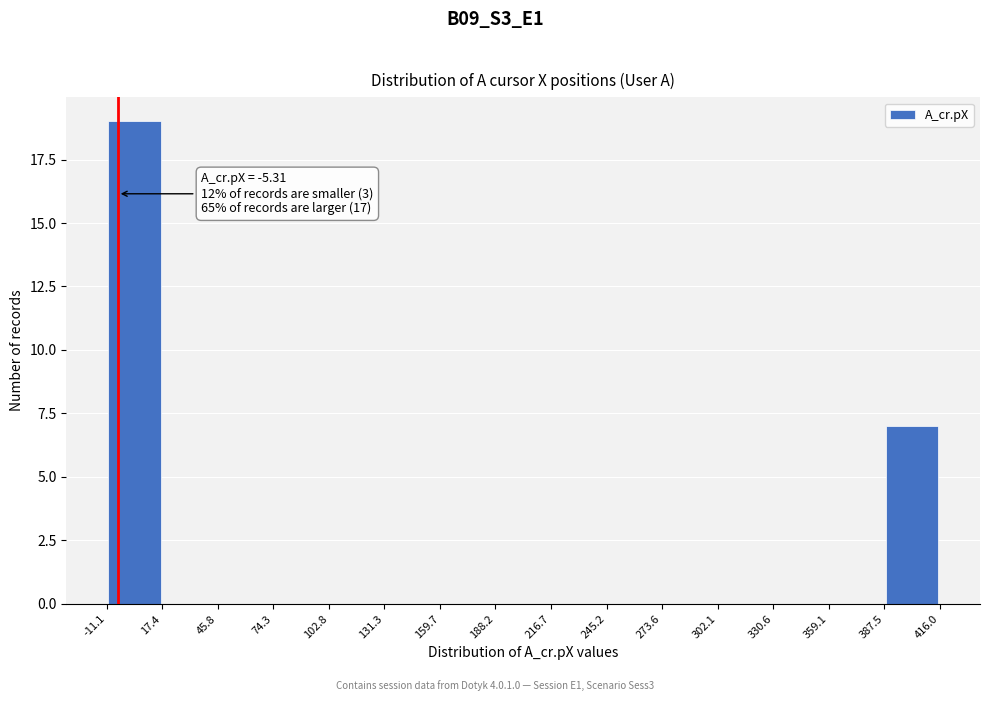

Over which range of the x-axis is the bar tallest?

-11.1 to 17.4